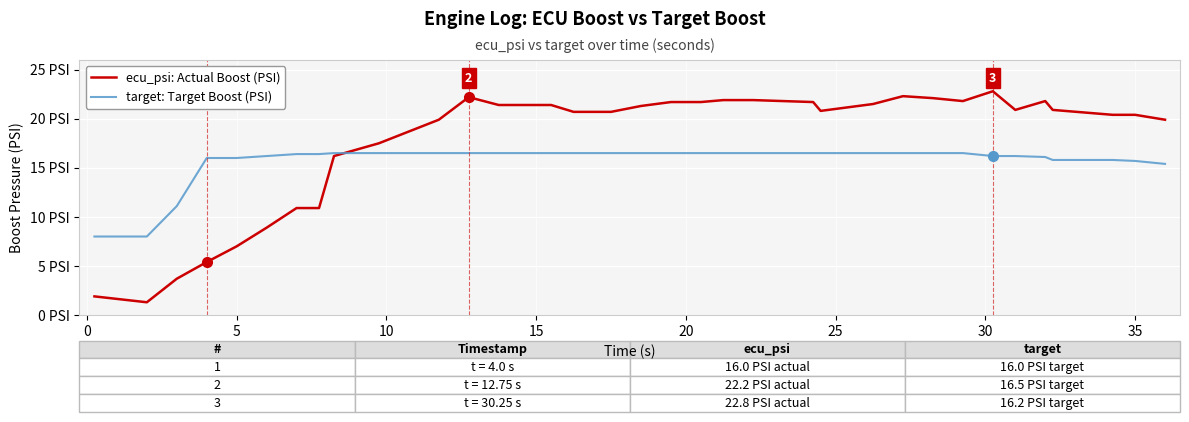

Rank the series by their maximum value, from highest to lowest.

ecu_psi: Actual Boost (PSI), target: Target Boost (PSI)